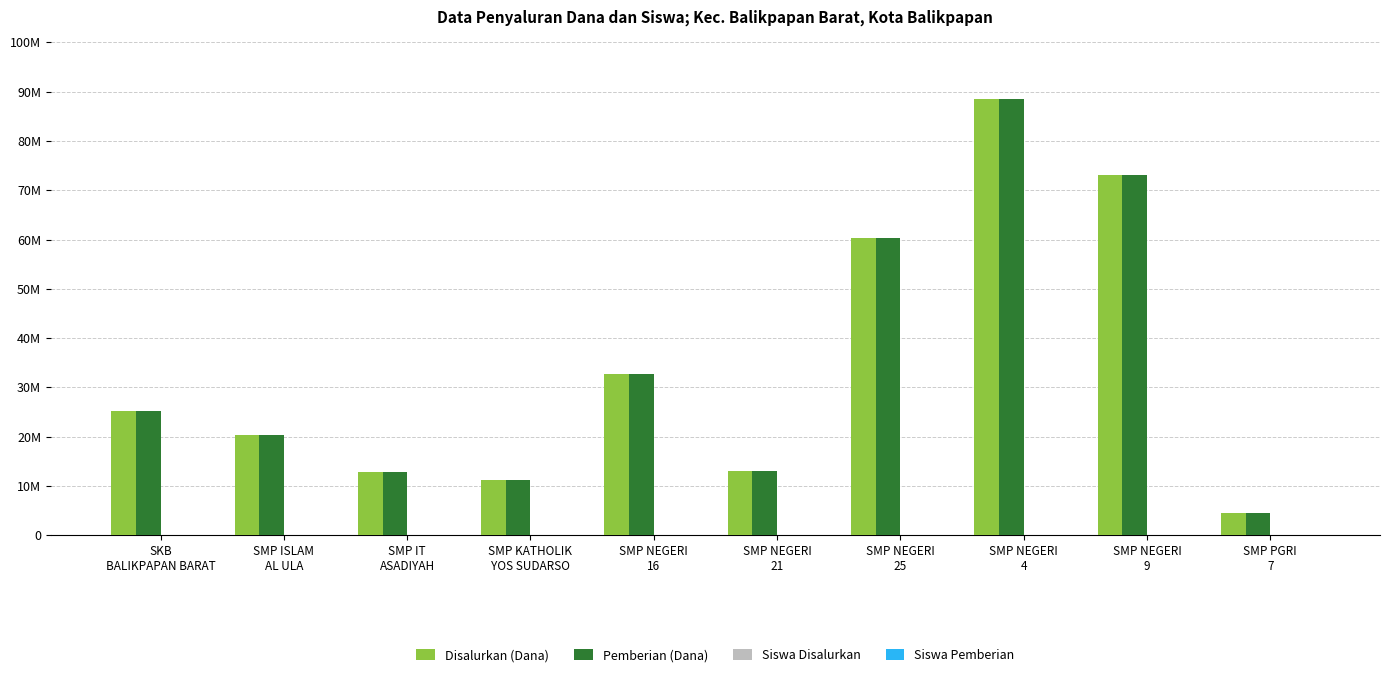

Where does the Disalurkan (Dana) series first go above 25125000?

SMP NEGERI
16